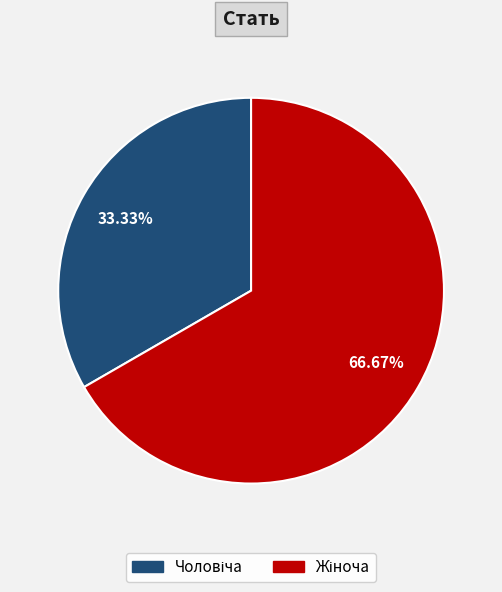

What percentage is the Жіноча slice, to the nearest percent?

67%